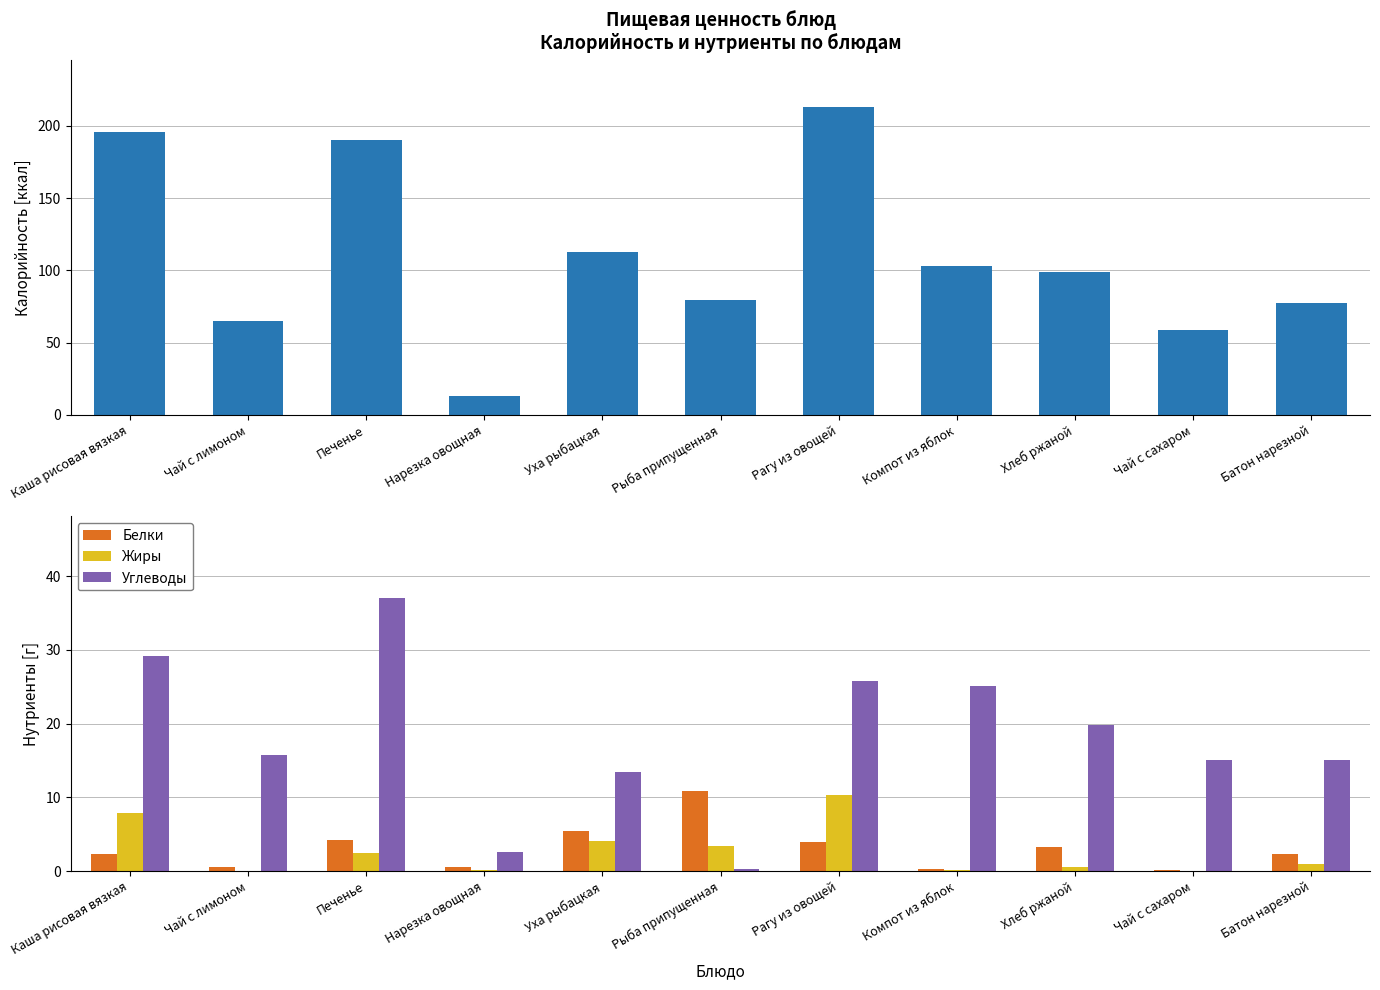

What are all the series names shown in the legend?

Калорийность, Белки, Жиры, Углеводы